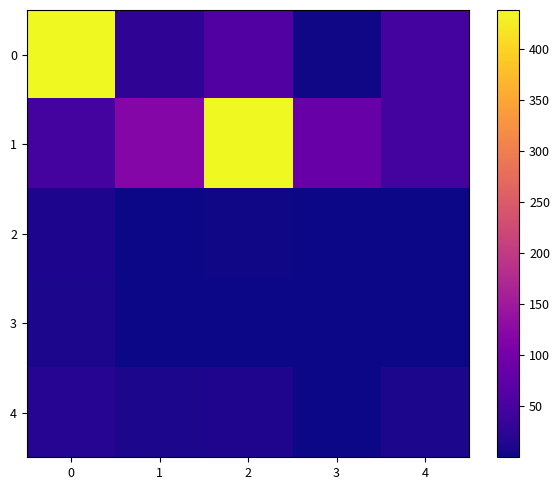

What is the total value across all series at 2?

513.1